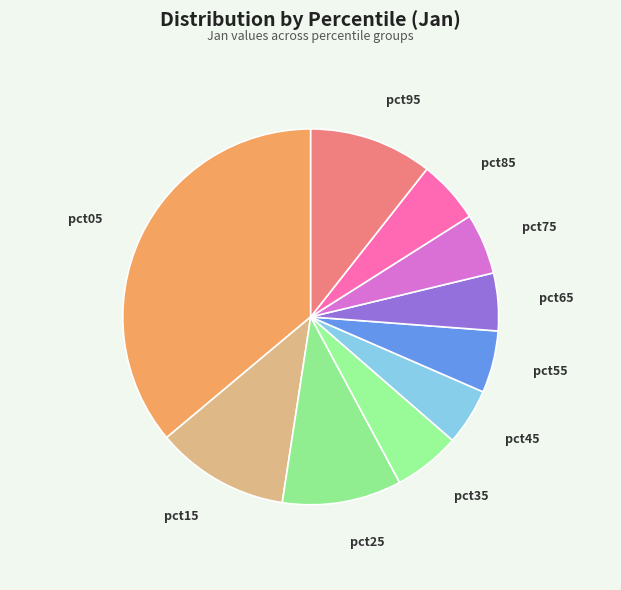

How many slices are in this pie chart?

10